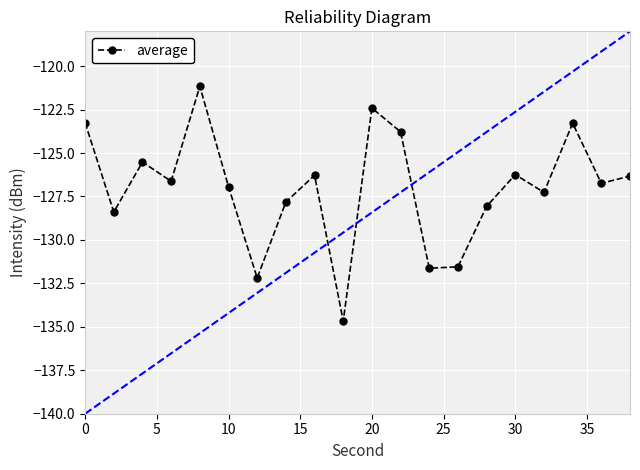

Is it true that average equals -79.3 at 0?

False